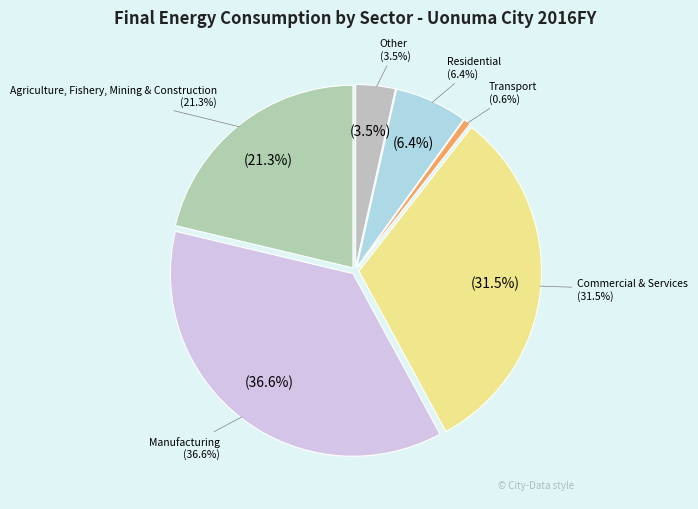

To the nearest percent, what portion does Agriculture, Fishery, Mining & Construction represent?

21%